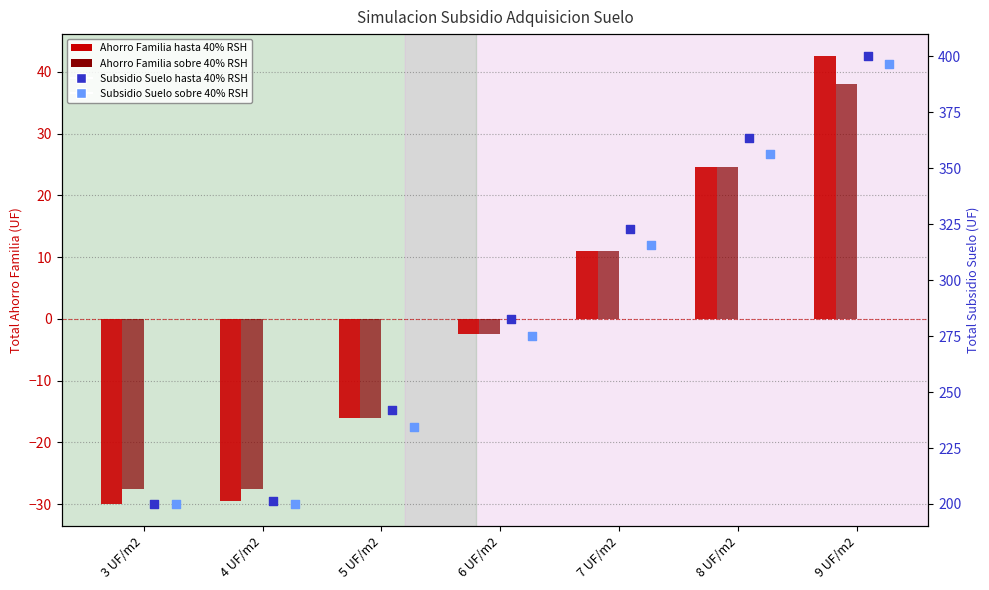

At which category is the sum across all series the highest?

9 UF/m2